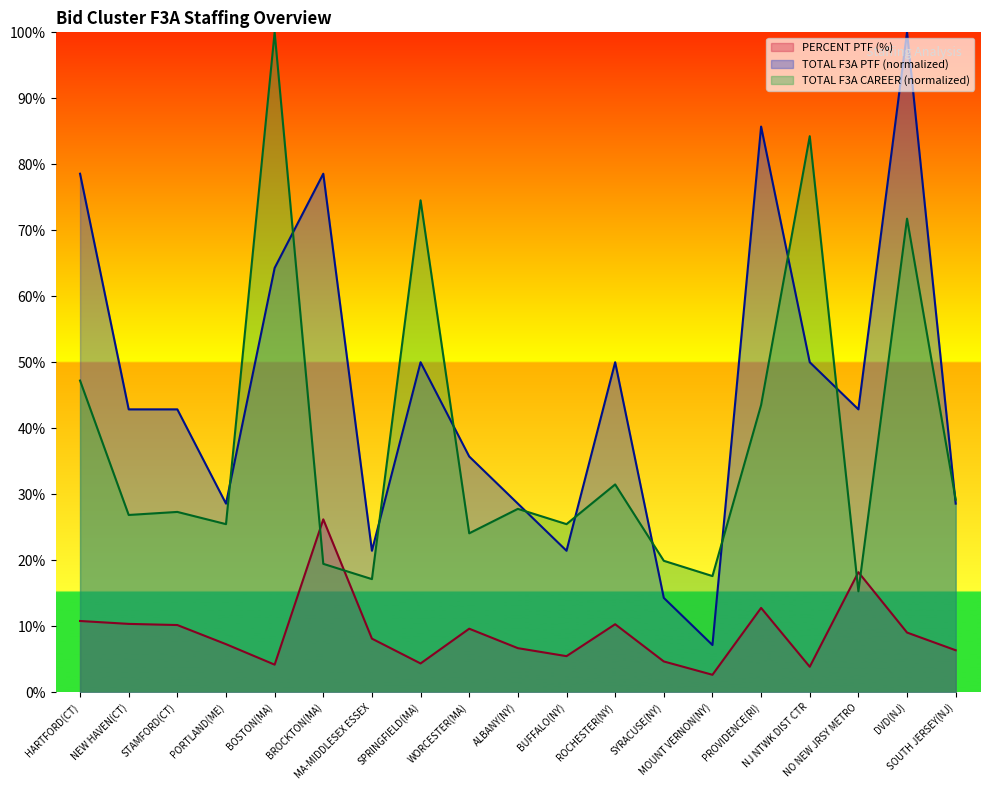

At which label is TOTAL F3A CAREER closest to 57?

HARTFORD(CT)